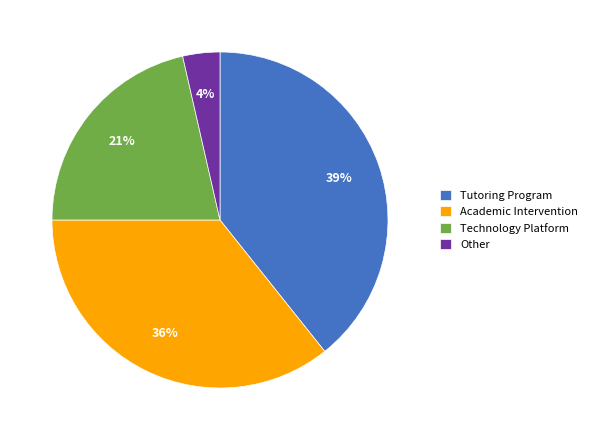

Rank the categories by value from highest to lowest.

Tutoring Program, Academic Intervention, Technology Platform, Other